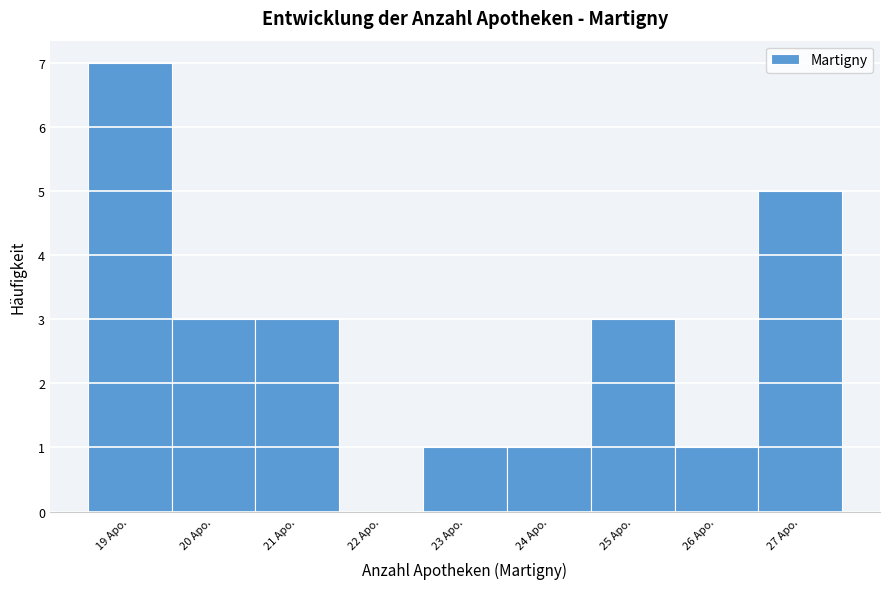

Reading left to right, transcribe this chart: for each bar, give the range it covers on the x-axis and its height. The values are not printed on the chart, so give them approximately, as read against the axis.

18.5 to 19.5: 7
19.5 to 20.5: 3
20.5 to 21.5: 3
21.5 to 22.5: 0
22.5 to 23.5: 1
23.5 to 24.5: 1
24.5 to 25.5: 3
25.5 to 26.5: 1
26.5 to 27.5: 5